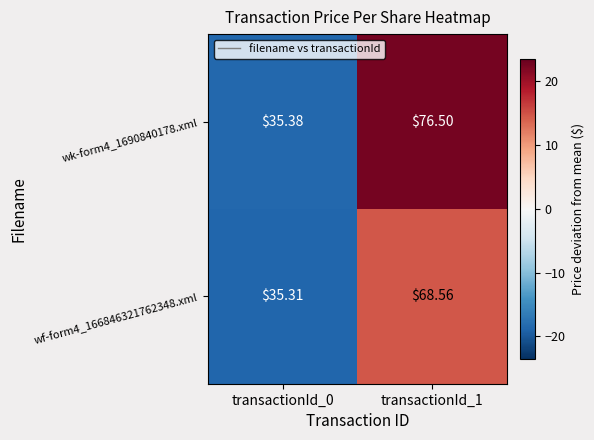

Is the value of wf-form4_166846321762348.xml at transactionId_0 greater than the value of wk-form4_1690840178.xml at transactionId_0?

No